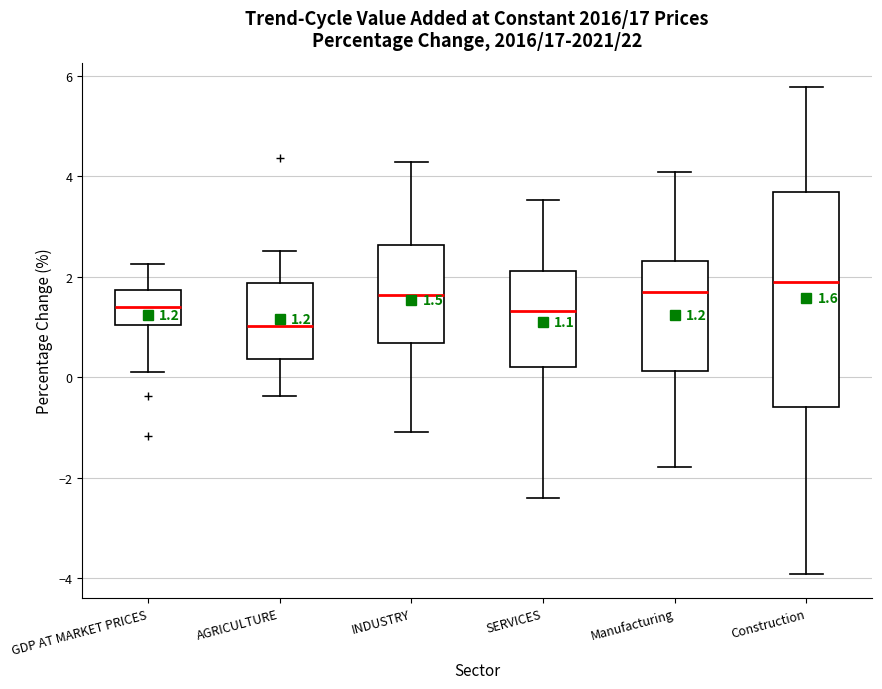

Which box has the highest median line?

Construction